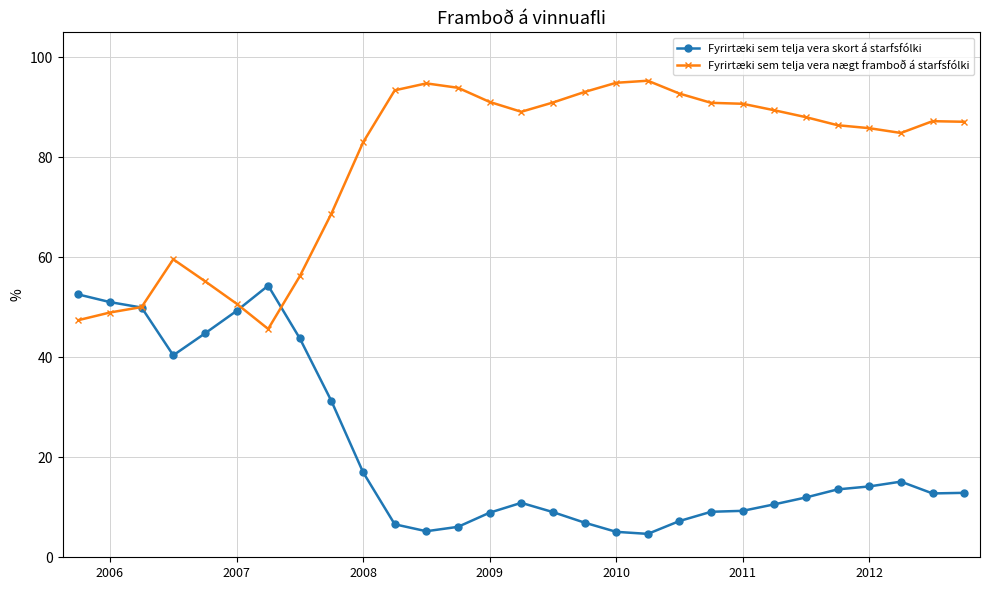

What is the value of the Fyrirtæki sem telja vera nægt framboð á starfsfólki point at the 19th from the left?

95.3